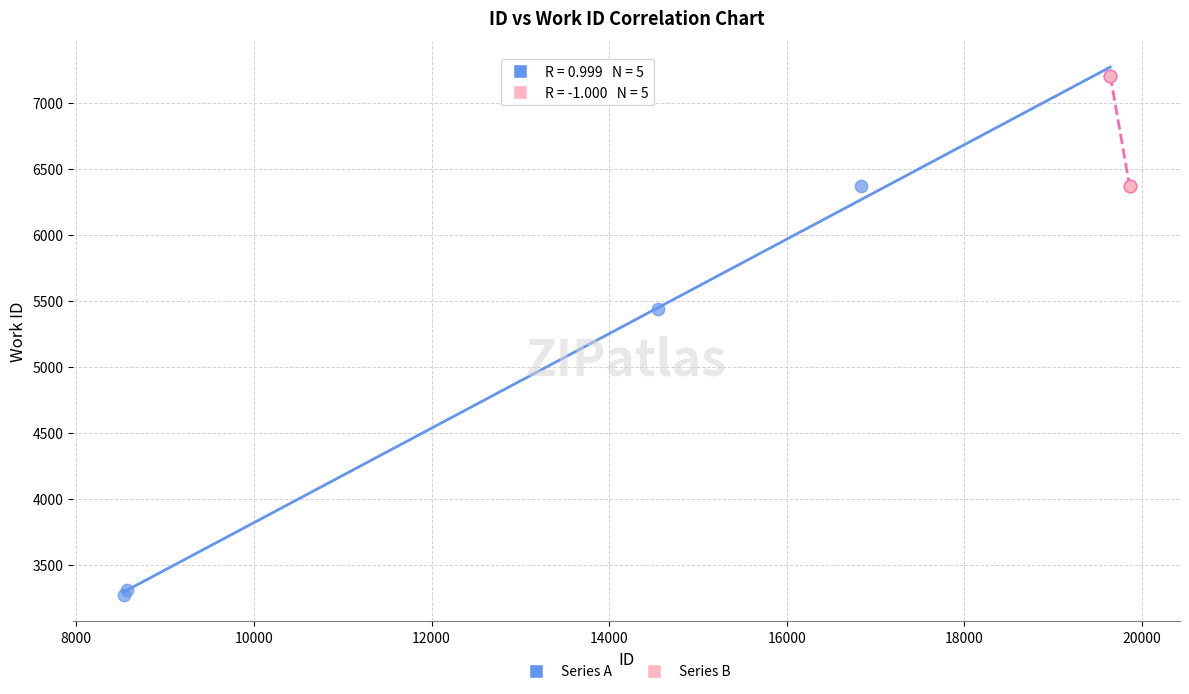

Which series contains the lowest Y value?

Series A